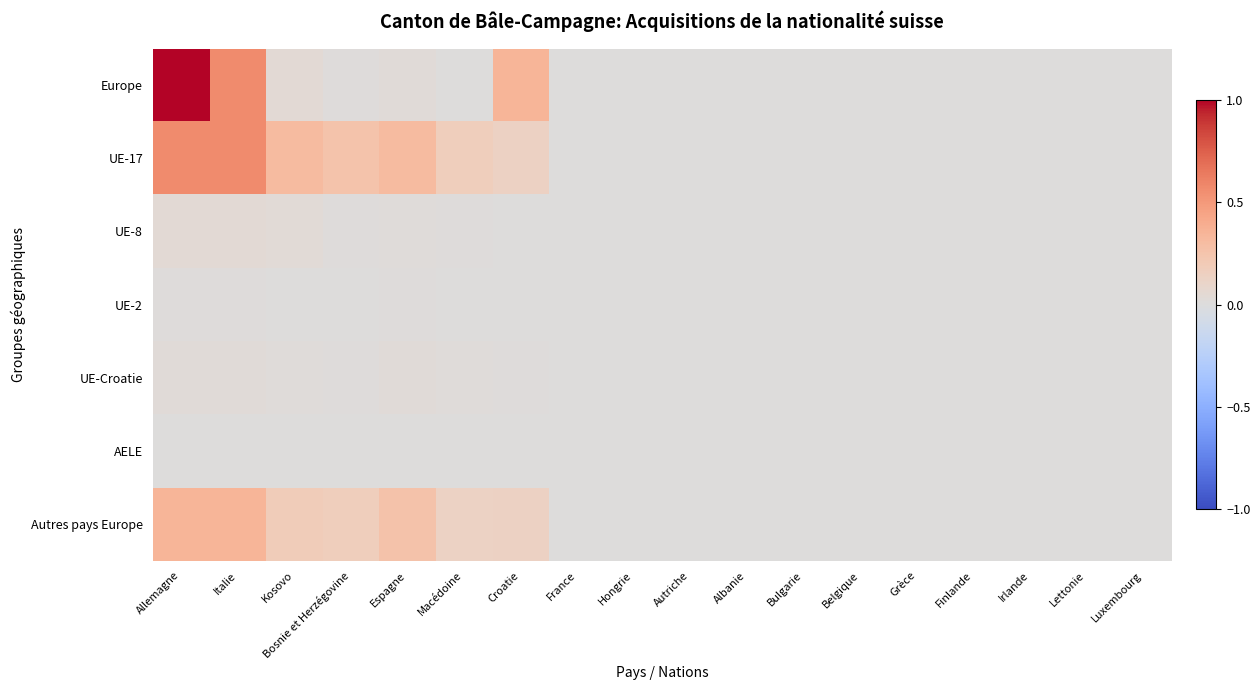

Between Bulgarie and Hongrie, which is larger?

Bulgarie